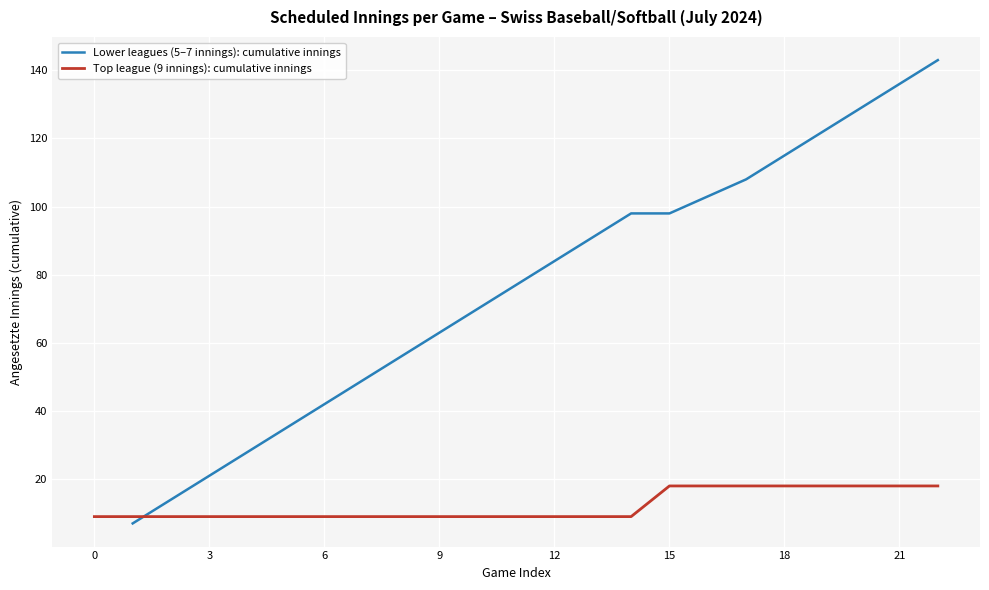

The value of Top league (9 innings): cumulative innings at 9 is 9. True or false?

True